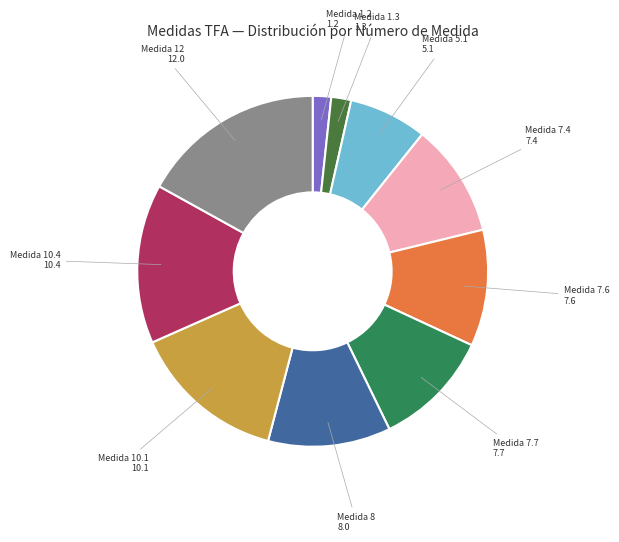

Does Medida 10.4 represent more than half of the total?

No